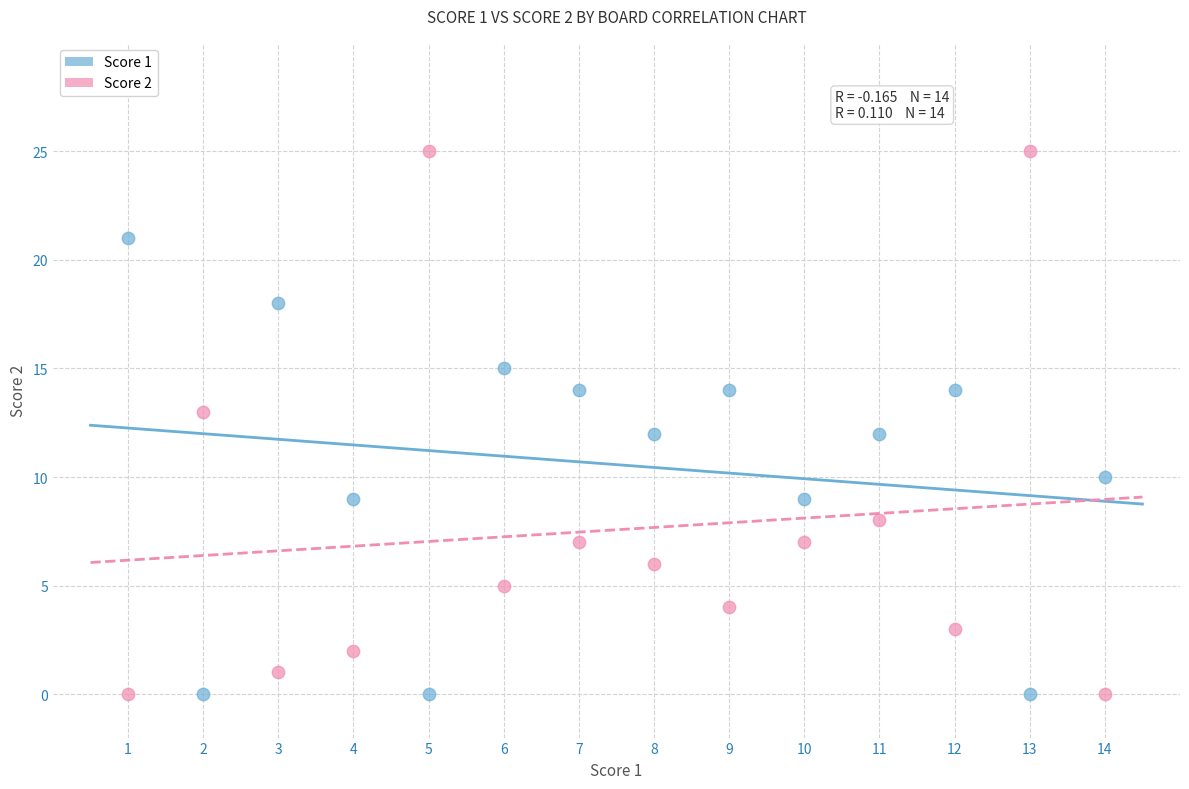

What is the X range (max minus min) for the scatter plot?

13